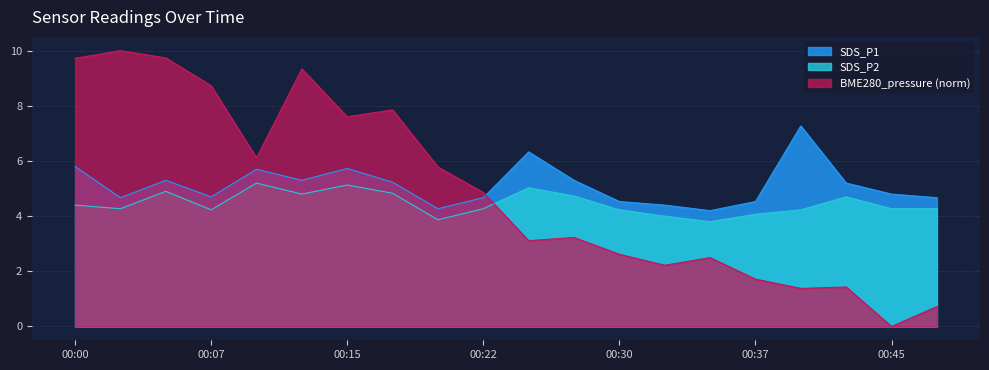

At which label does SDS_P2 first exceed 4?

00:00